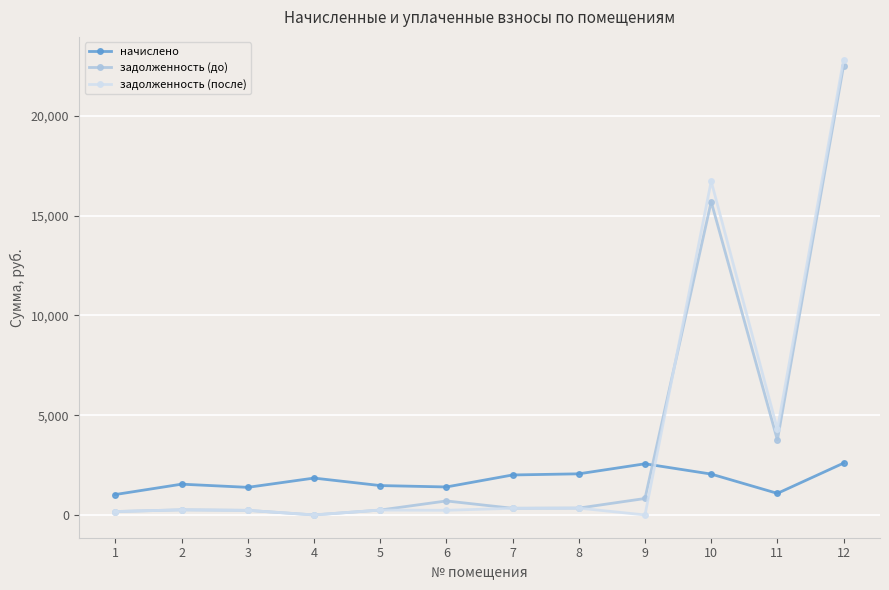

Is the value of начислено at 1 greater than the value of задолженность (после) at 7?

Yes